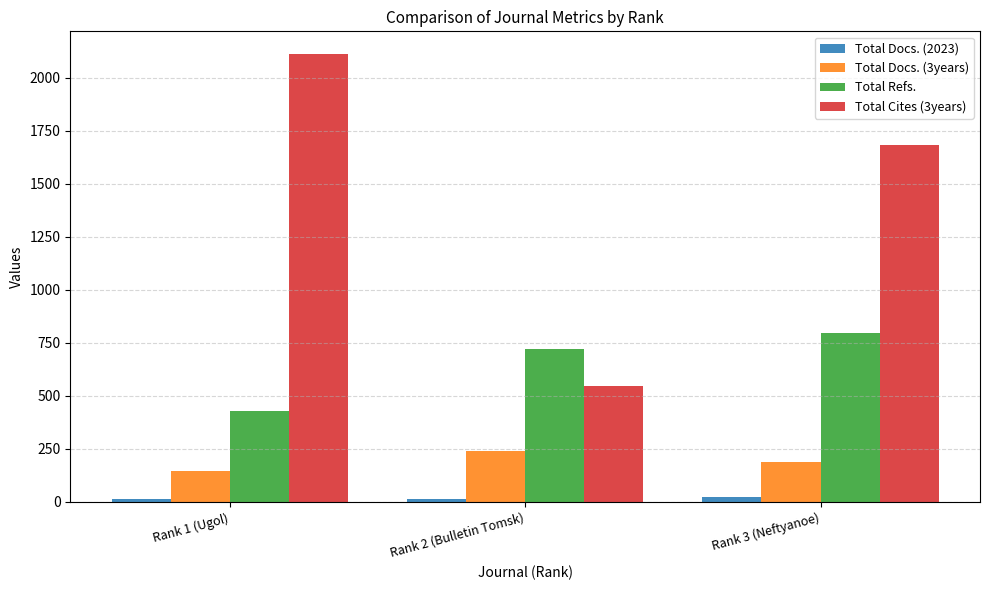

Are the bars grouped side by side (vs. stacked)?

Yes